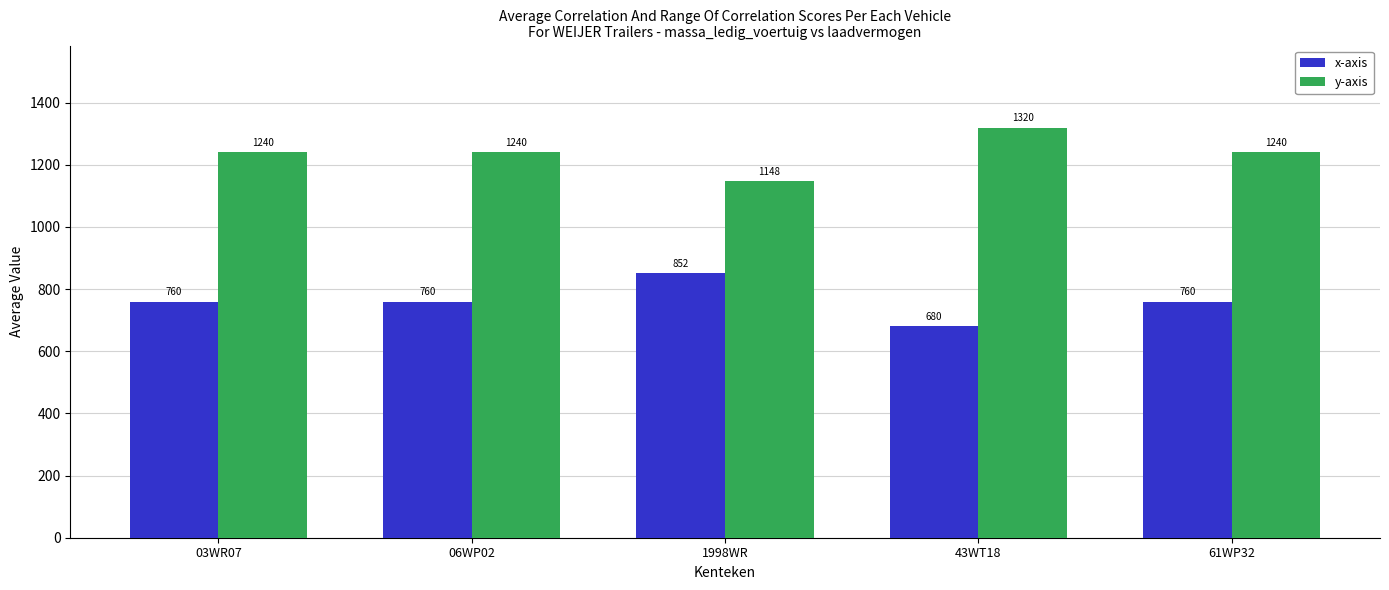

Is the value of y-axis at 61WP32 greater than the value of x-axis at 06WP02?

Yes